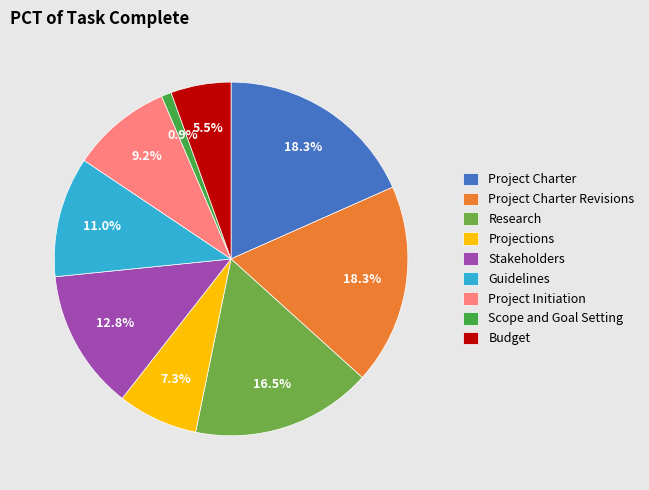

What portion of the pie excludes Projections?

92.7%